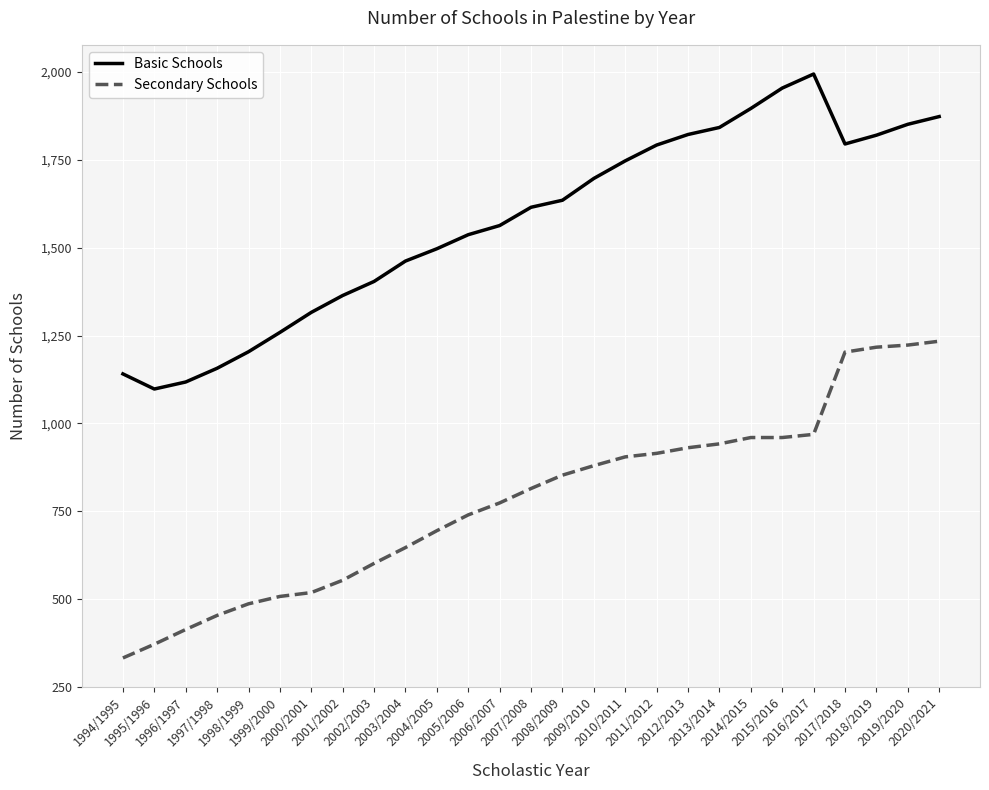

What is the sum of all Secondary Schools values?

21106